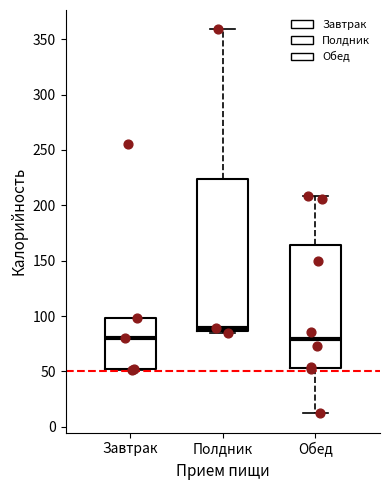

Comparing the boxes themselves (not the whiskers), which one is the tallest?

Полдник